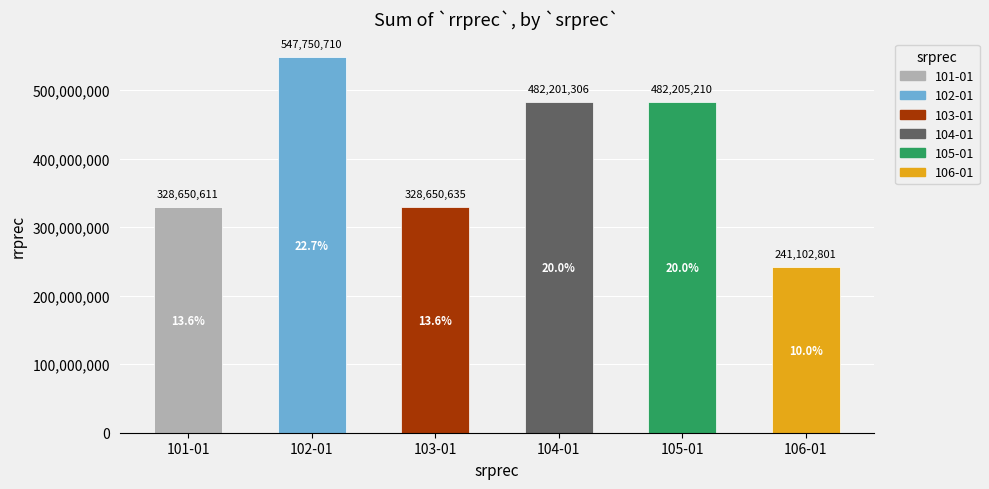

How many data points does each series have?

6